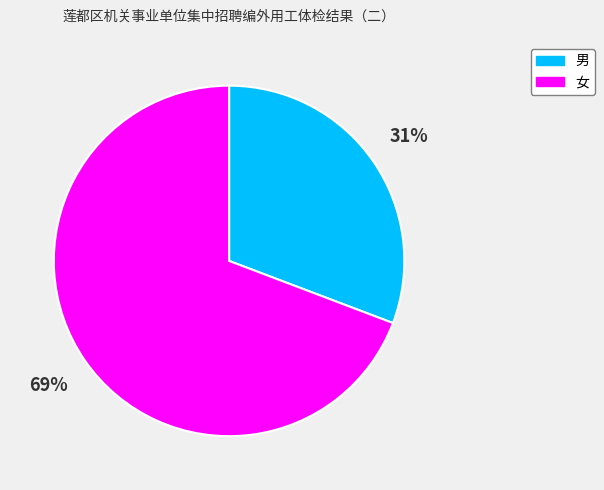

Which category has the biggest portion of the pie?

女